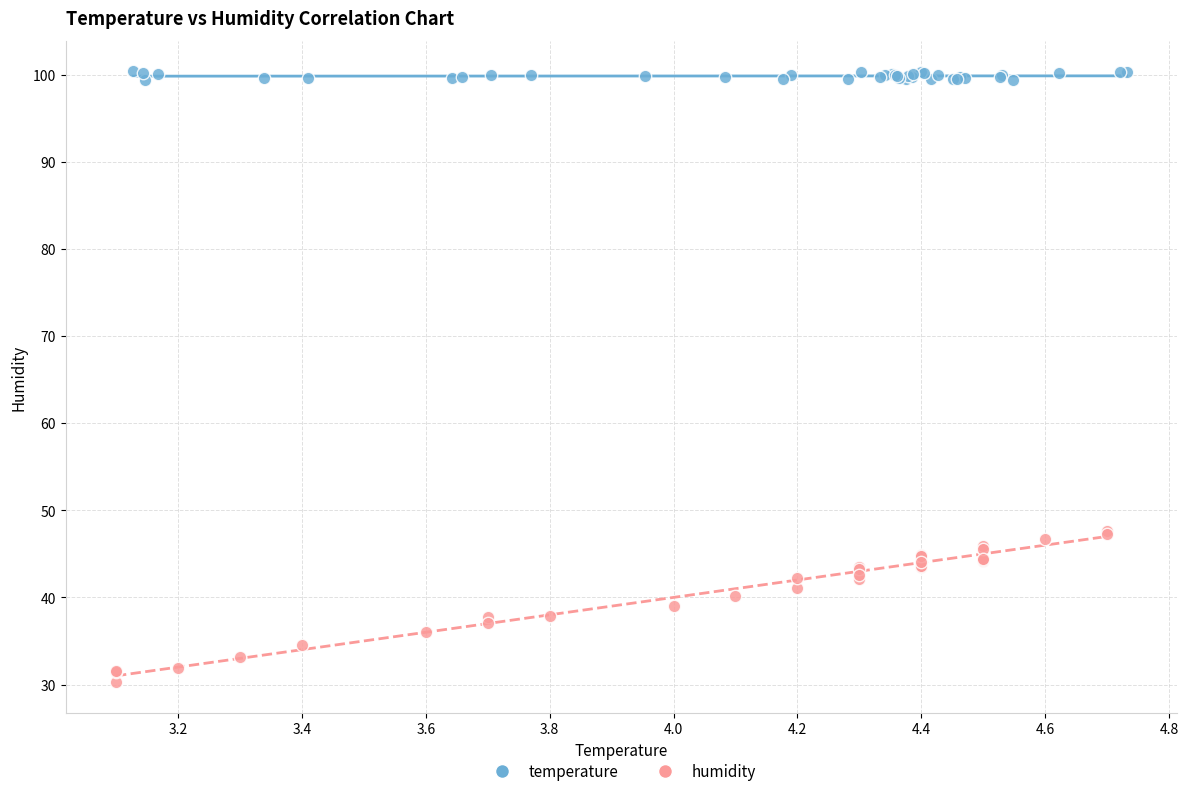

Which series has the widest spread of Y values?

humidity